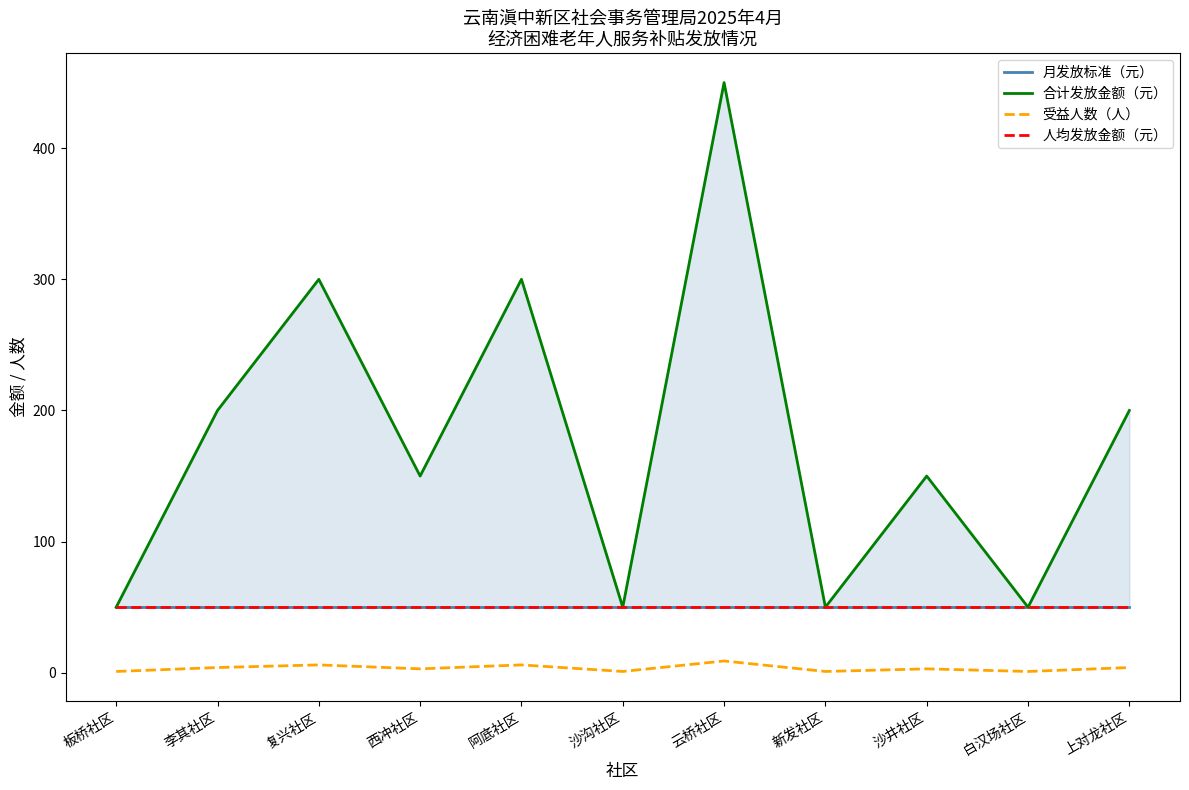

At how many categories does at least one series exceed 250?

3